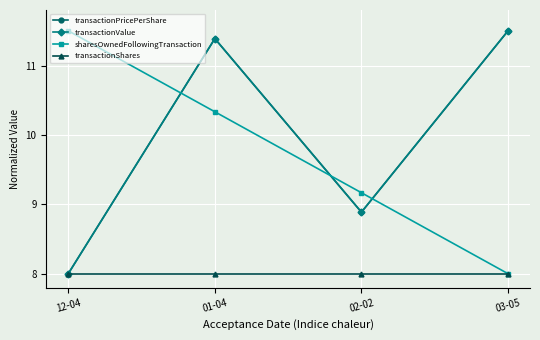

How many lines are shown in the chart?

4